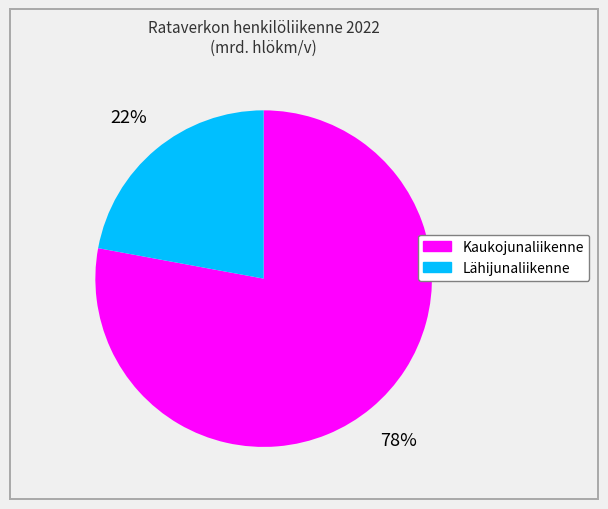

To the nearest percent, what is the combined percentage of Lähijunaliikenne and Kaukojunaliikenne?

100%